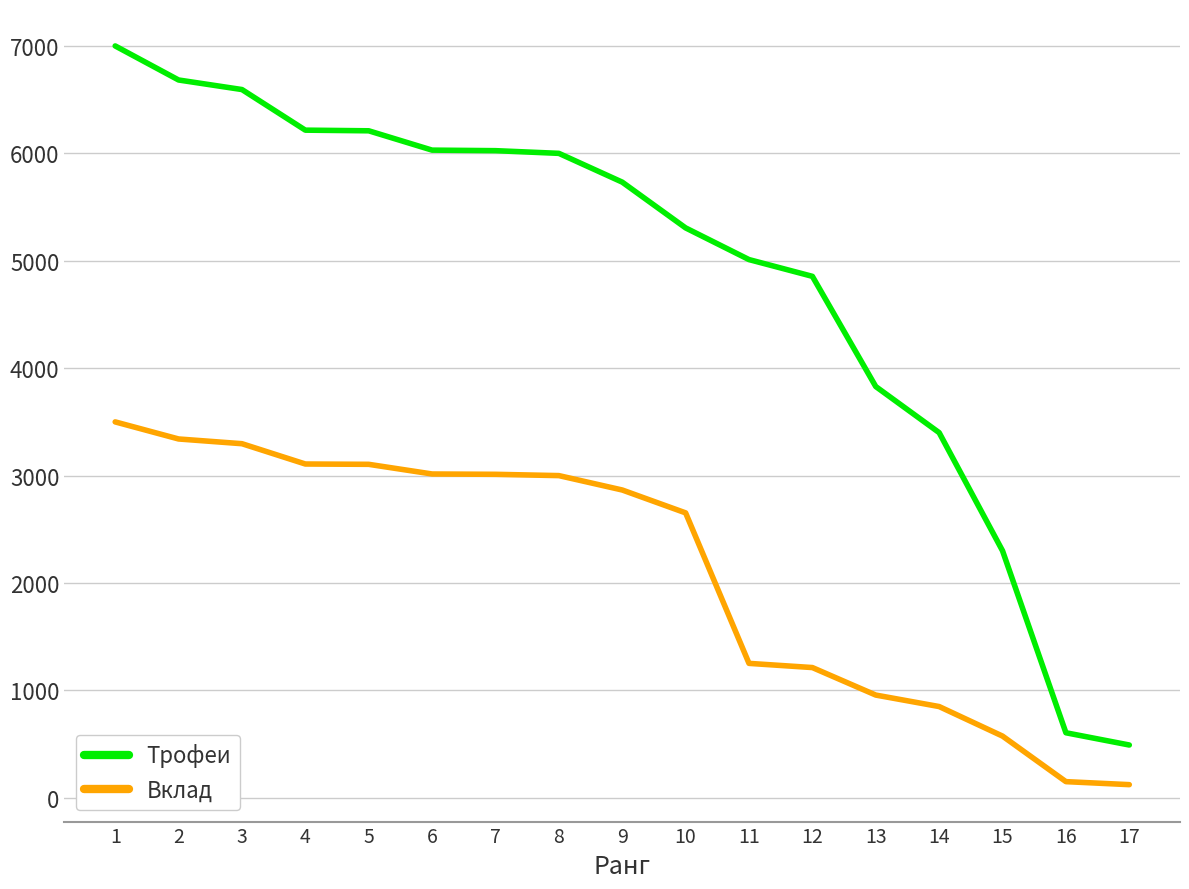

True or false: Вклад has a value of 2285 at 2.

False